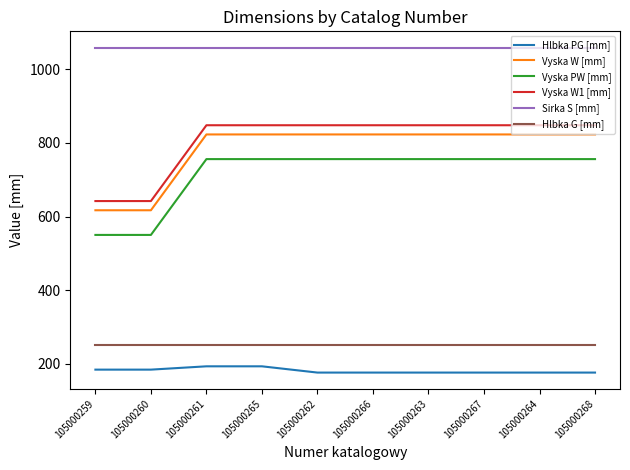

Which series has the largest total across all categories?

Sirka S [mm]